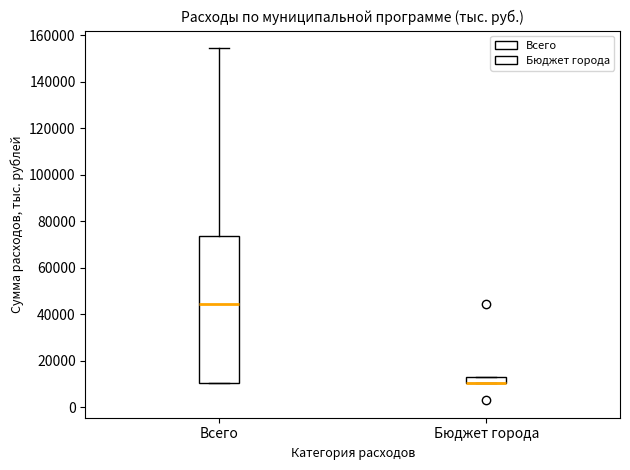

Which box is the tallest, from its lower edge to its upper edge?

Всего